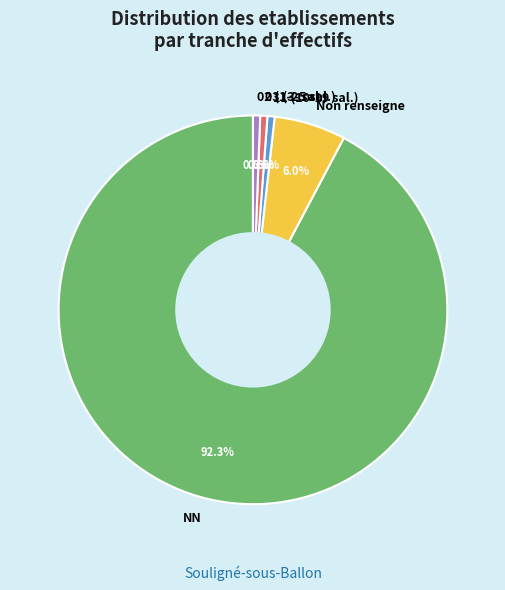

Which slice is the largest?

NN